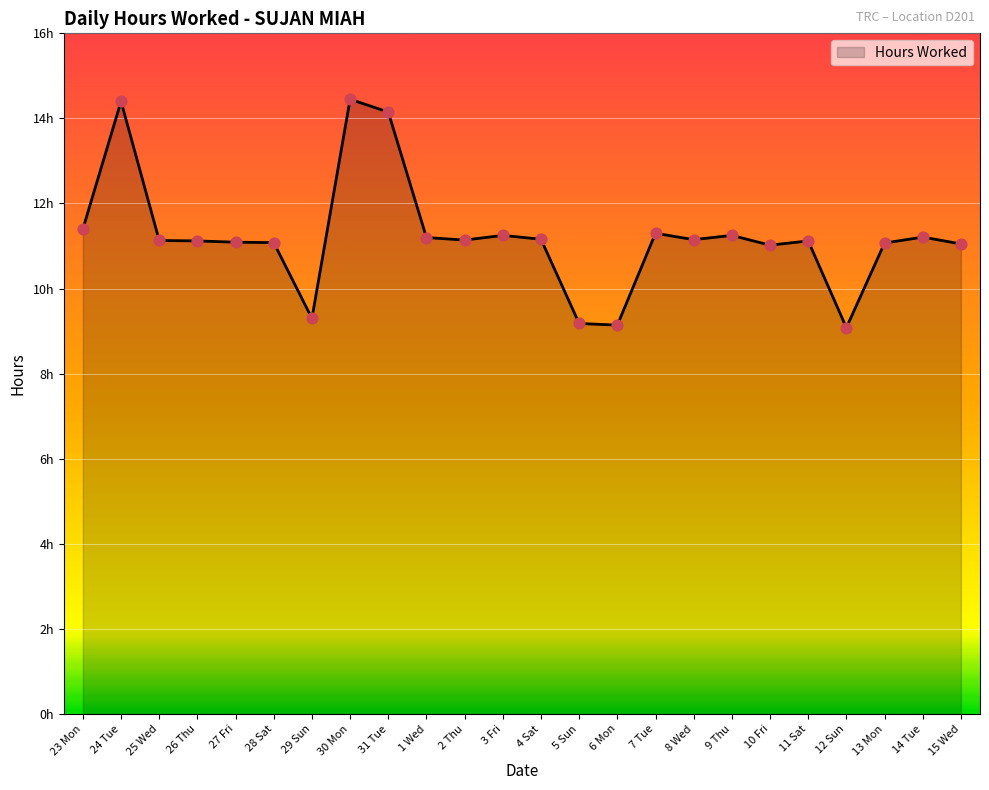

Does the chart have visible grid lines?

Yes